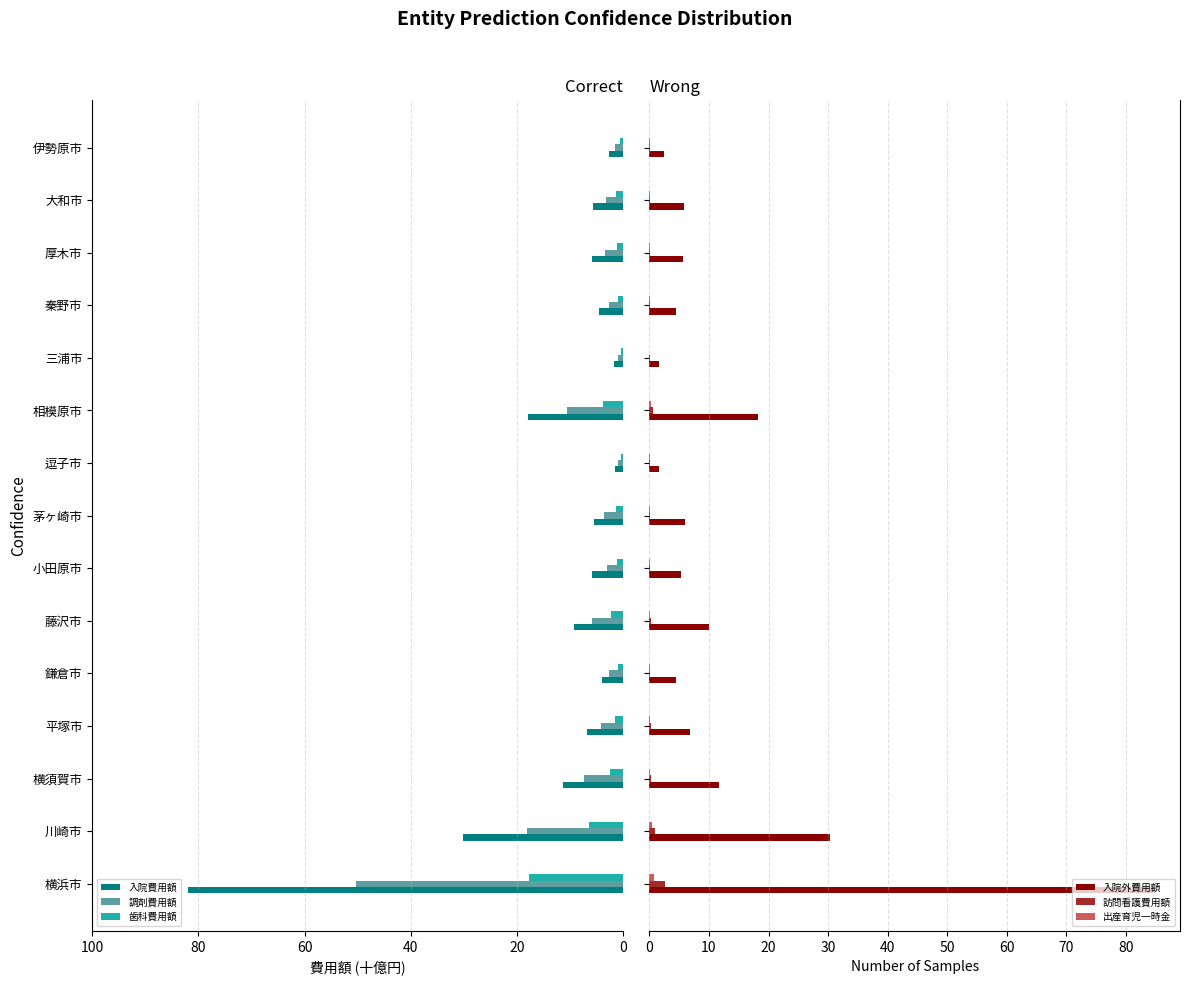

How many groups of bars are there?

15